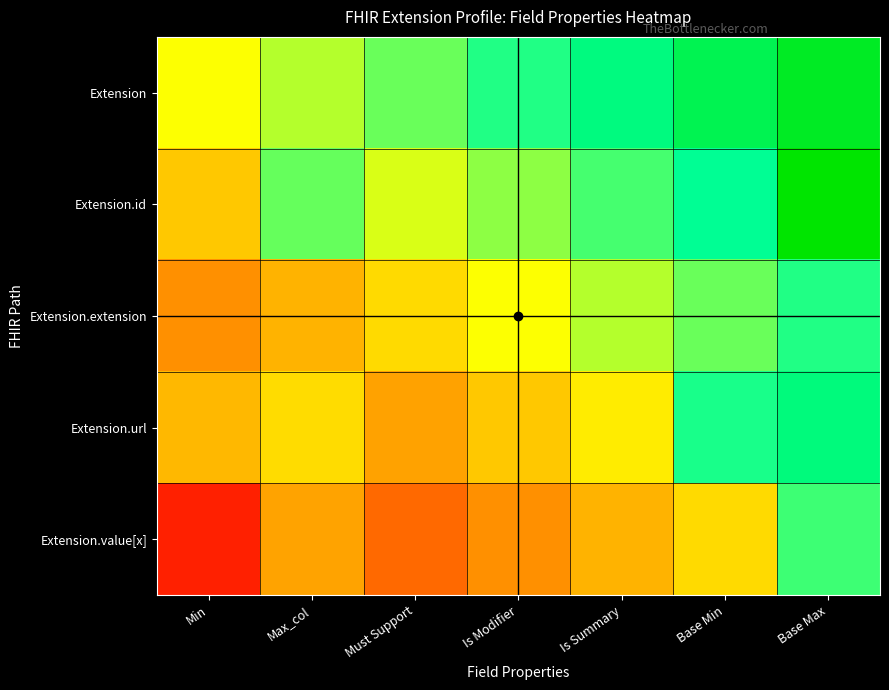

At how many categories does at least one series exceed 0?

6